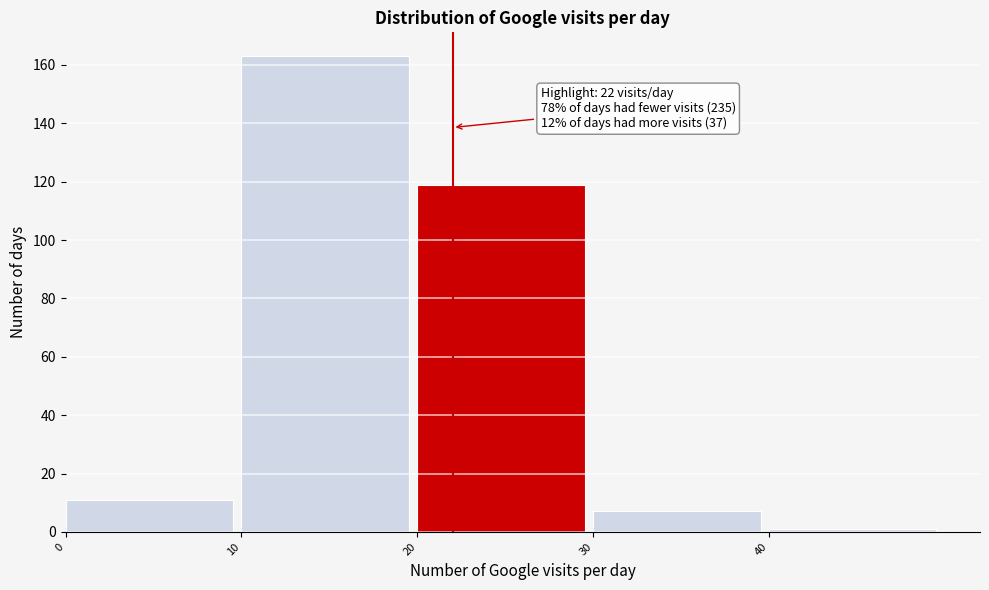

Which range on the x-axis has the tallest bar?

10 to 20